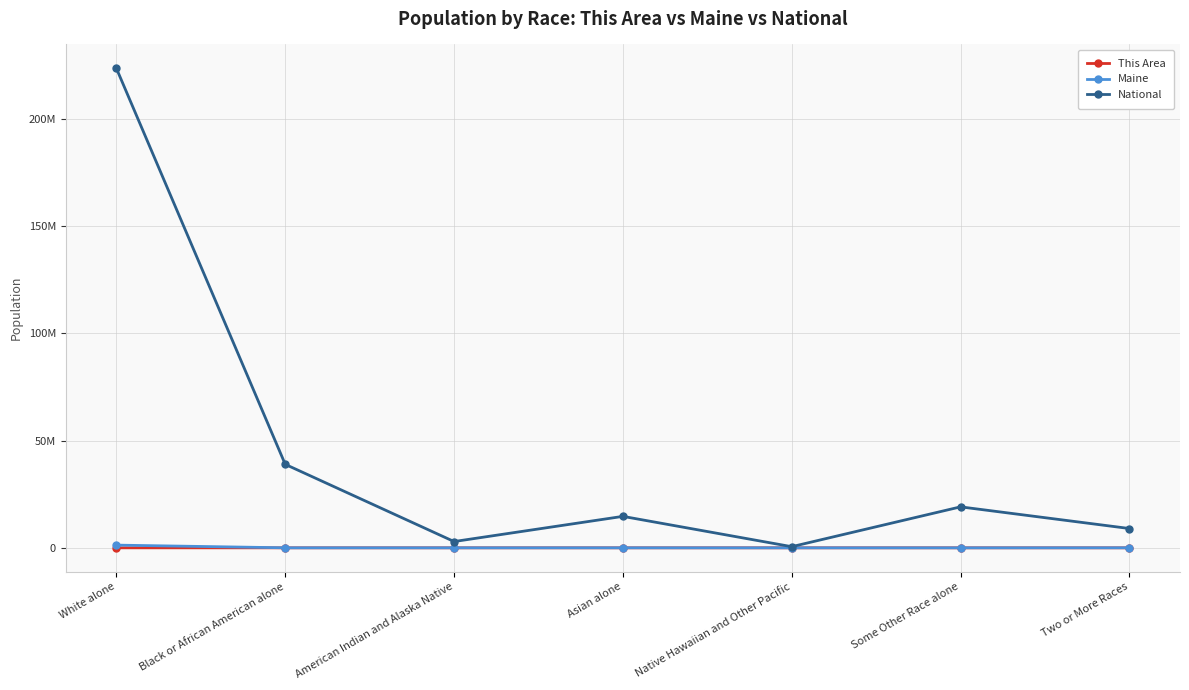

Which category has the highest value in the National series?

White alone